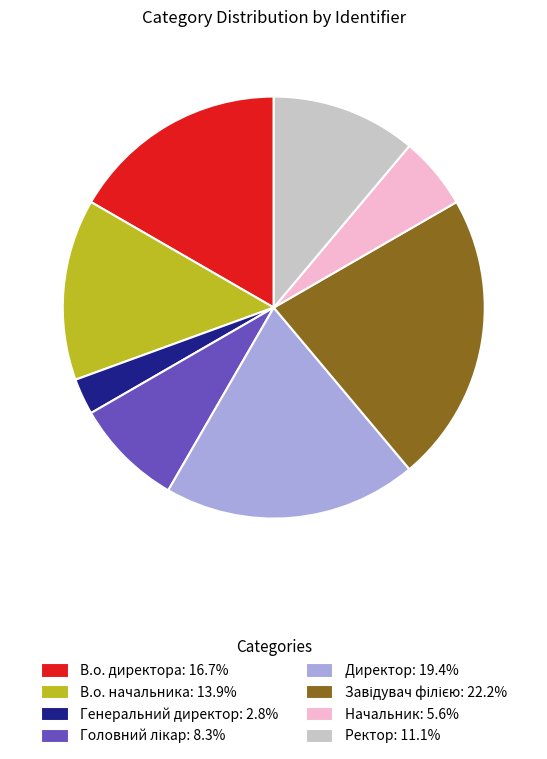

Count the number of slices in the pie.

8